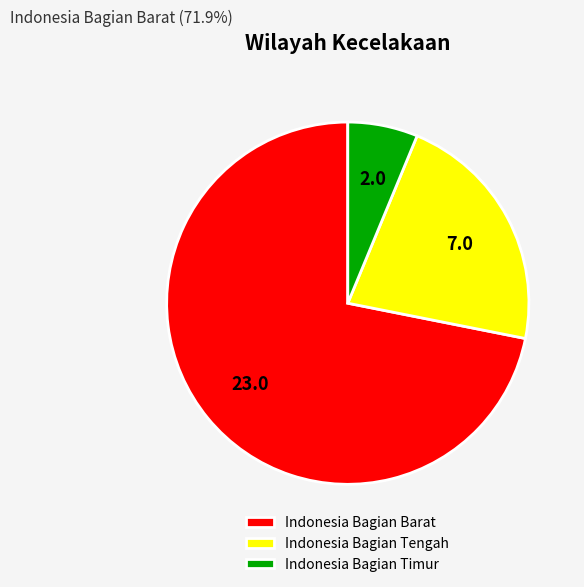

Combined, do Indonesia Bagian Tengah and Indonesia Bagian Timur account for over 50%?

No